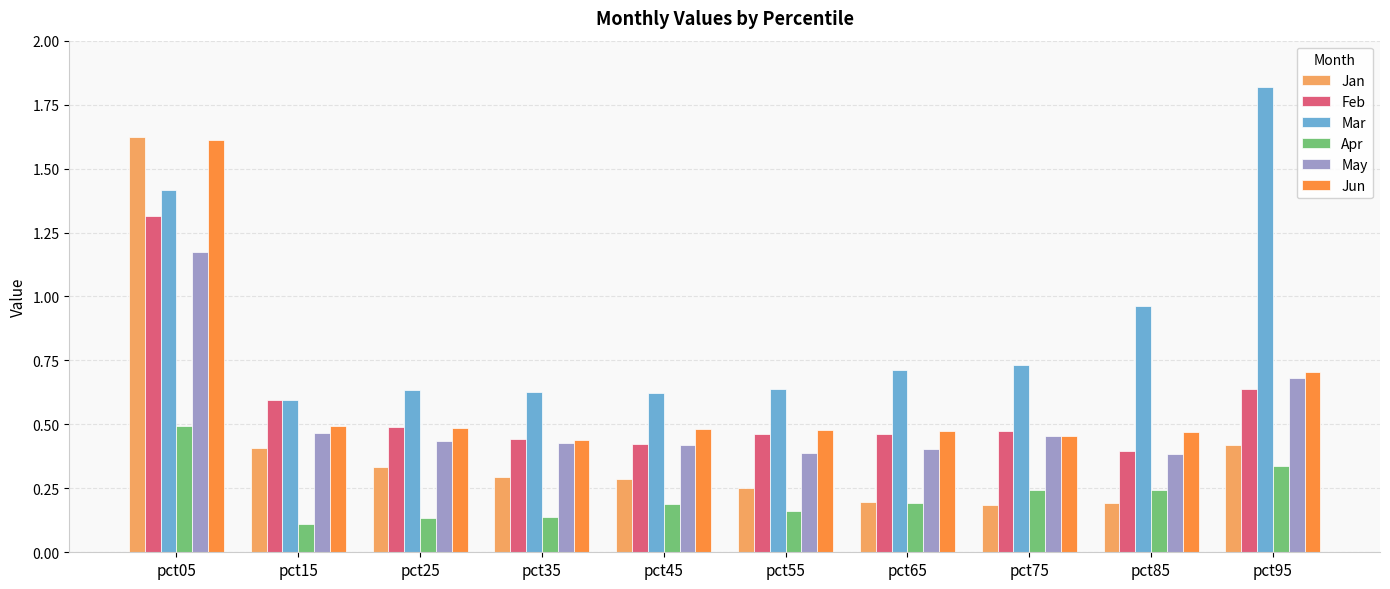

Which label corresponds to the largest value in the chart?

pct95